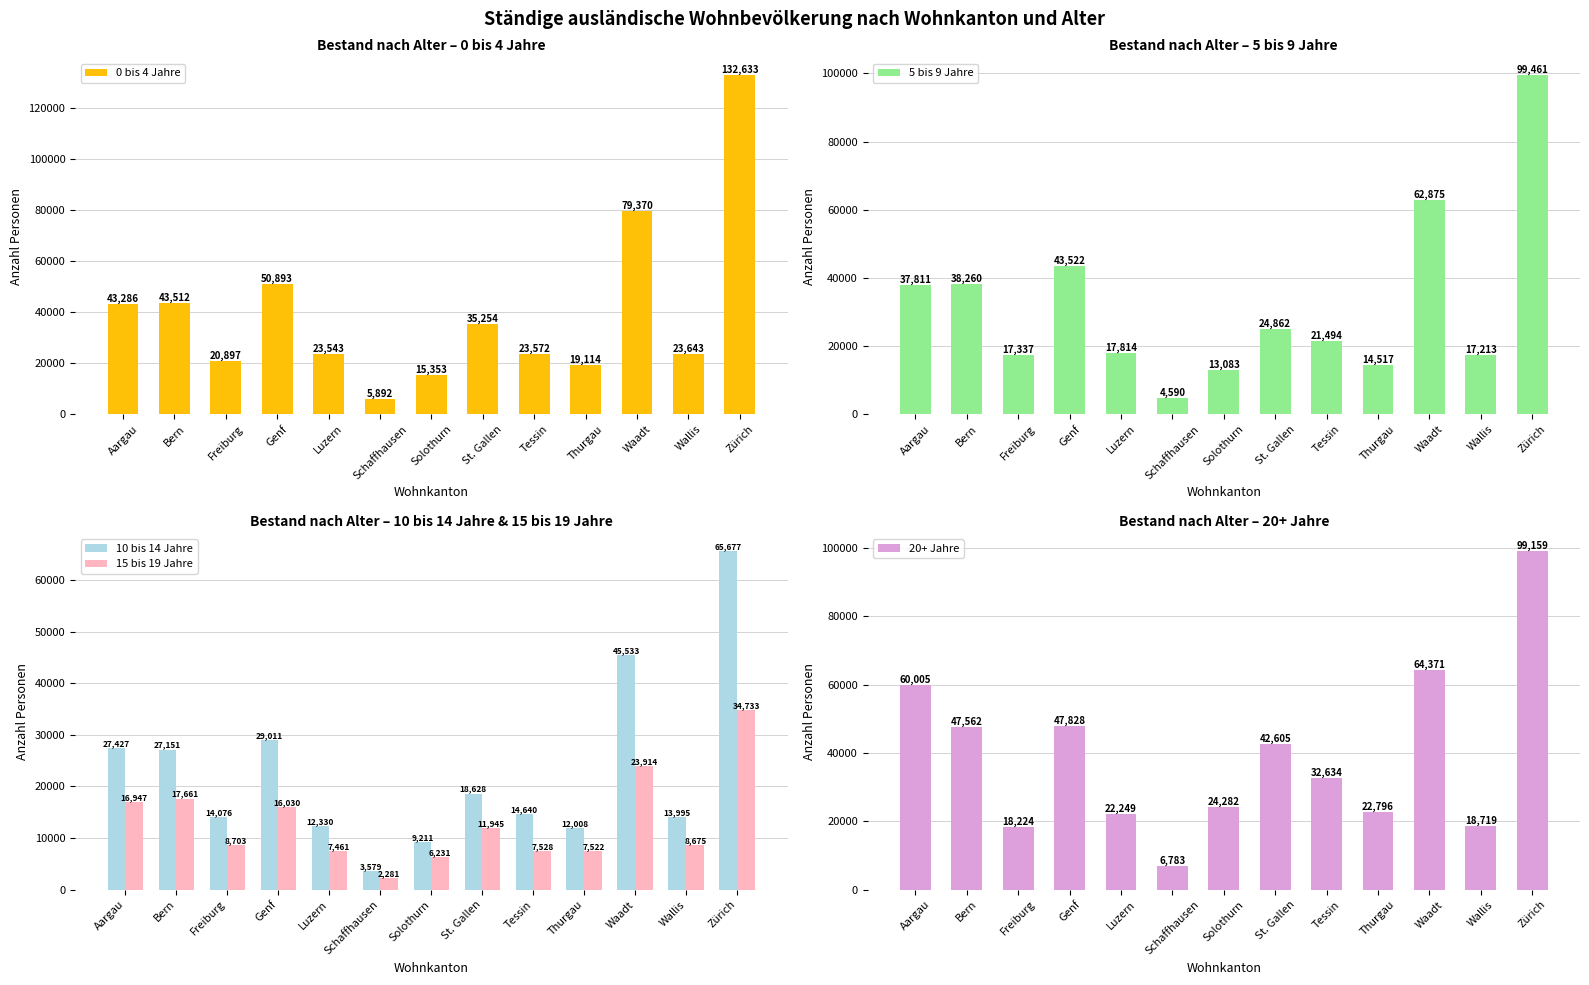

Is the value of 0 bis 4 Jahre at Waadt greater than the value of 20+ Jahre at Aargau?

Yes